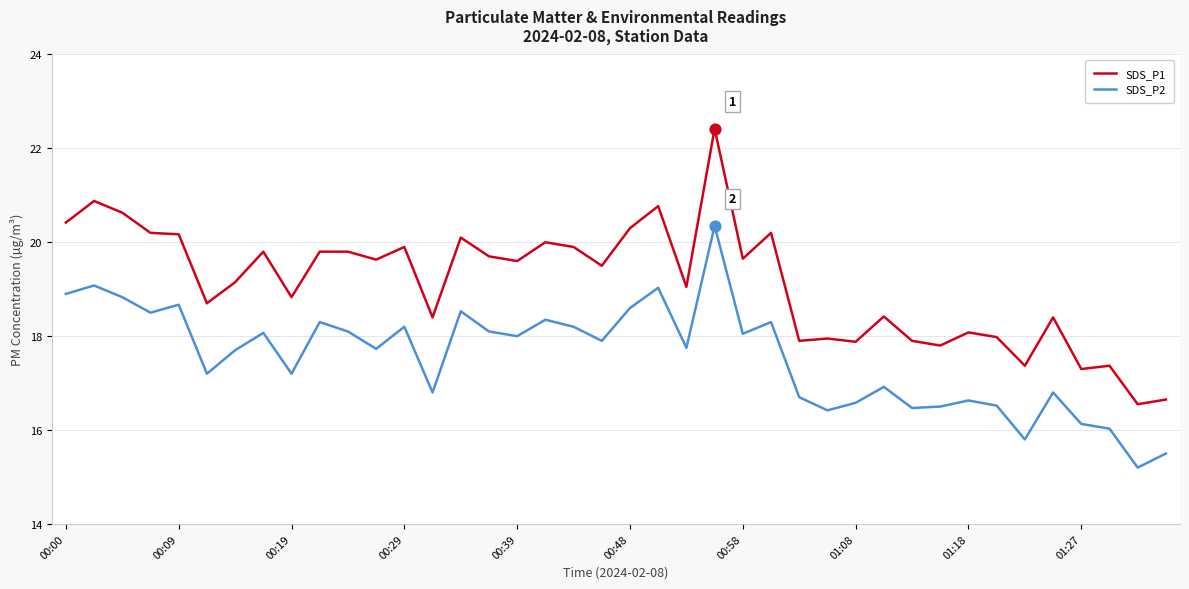

What are all the series names shown in the legend?

SDS_P1, SDS_P2